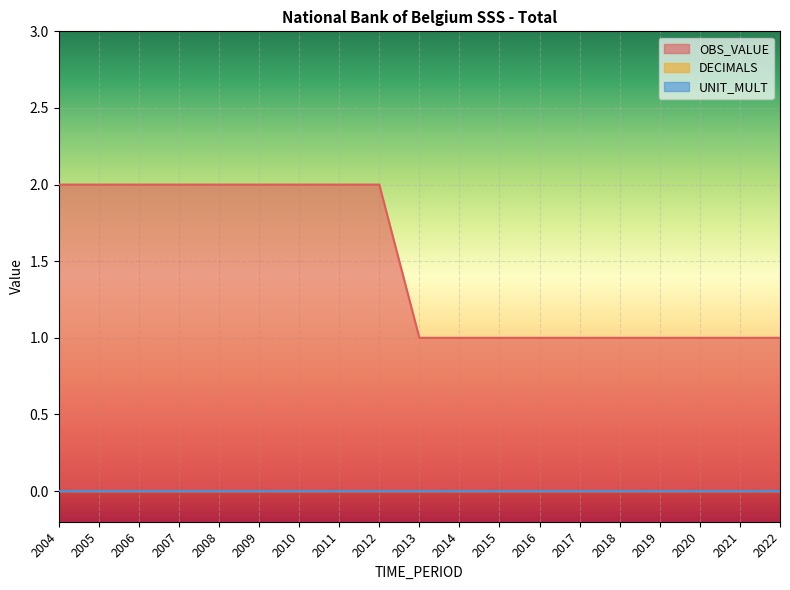

How many values in the OBS_VALUE series exceed 1?

9